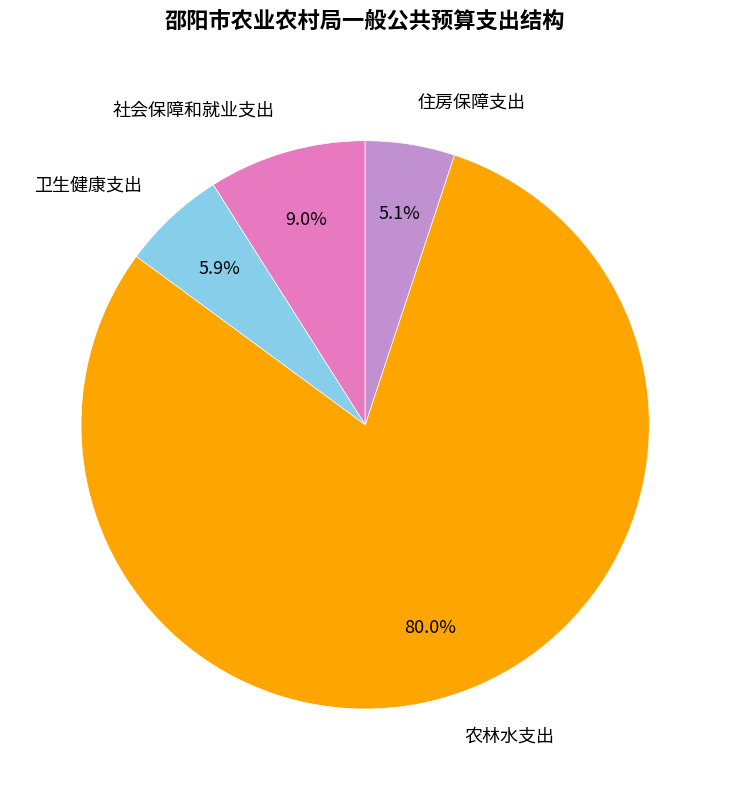

How much of the chart is everything except 农林水支出?

20.0%